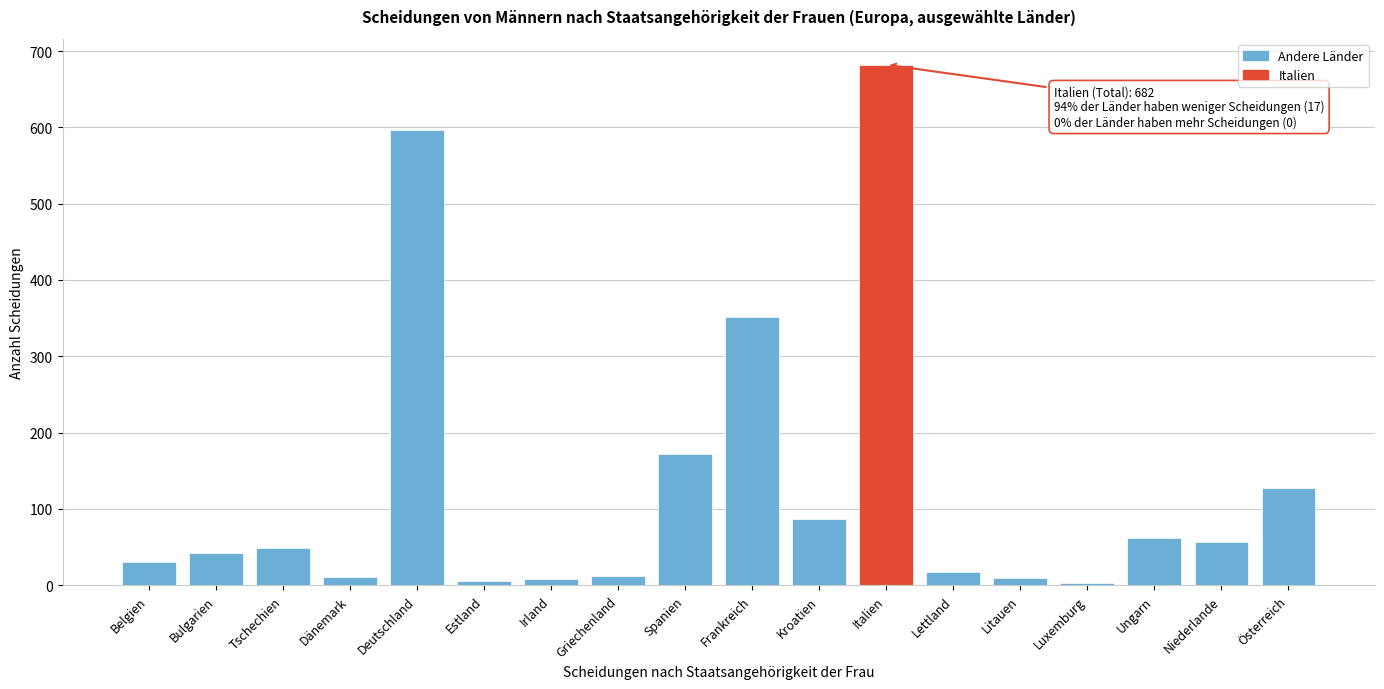

Between Deutschland and Litauen, which is larger?

Deutschland